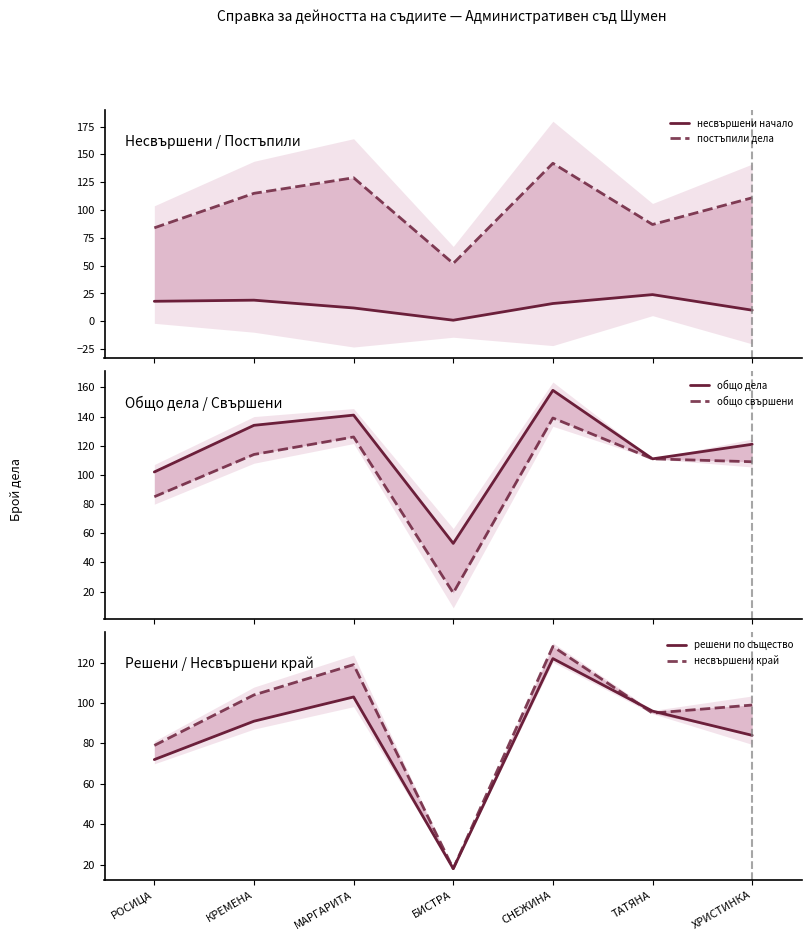

True or false: общо свършени and несвършени начало intersect in this chart.

False